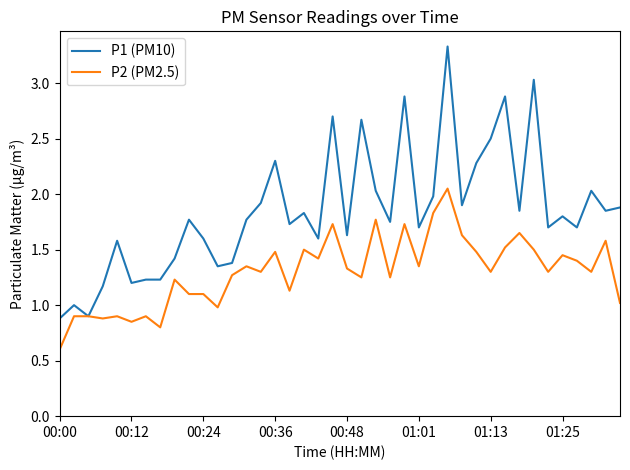

What is the minimum value shown in the chart?

0.6